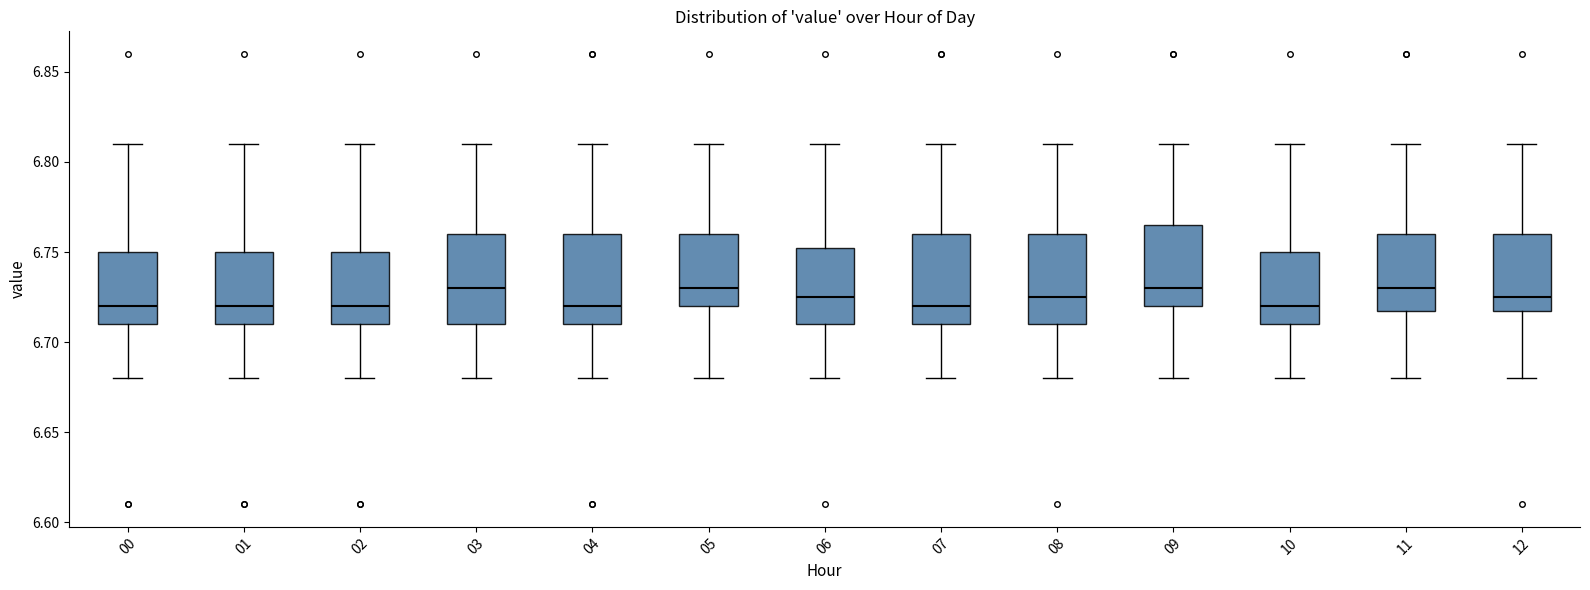

Reading left to right, transcribe this box plot: for each box, give where its median line is, the range the box spans, and where its two whiskers end, as read against the y-axis. The values are not printed on the chart, so give them approximately, as read against the axis.

00: median 6.720, box 6.710 to 6.750, whiskers 6.680 to 6.810
01: median 6.720, box 6.710 to 6.750, whiskers 6.680 to 6.810
02: median 6.720, box 6.710 to 6.750, whiskers 6.680 to 6.810
03: median 6.730, box 6.710 to 6.760, whiskers 6.680 to 6.810
04: median 6.720, box 6.710 to 6.760, whiskers 6.680 to 6.810
05: median 6.730, box 6.720 to 6.760, whiskers 6.680 to 6.810
06: median 6.725, box 6.710 to 6.755, whiskers 6.680 to 6.810
07: median 6.720, box 6.710 to 6.760, whiskers 6.680 to 6.810
08: median 6.725, box 6.710 to 6.760, whiskers 6.680 to 6.810
09: median 6.730, box 6.720 to 6.765, whiskers 6.680 to 6.810
10: median 6.720, box 6.710 to 6.750, whiskers 6.680 to 6.810
11: median 6.730, box 6.720 to 6.760, whiskers 6.680 to 6.810
12: median 6.725, box 6.720 to 6.760, whiskers 6.680 to 6.810